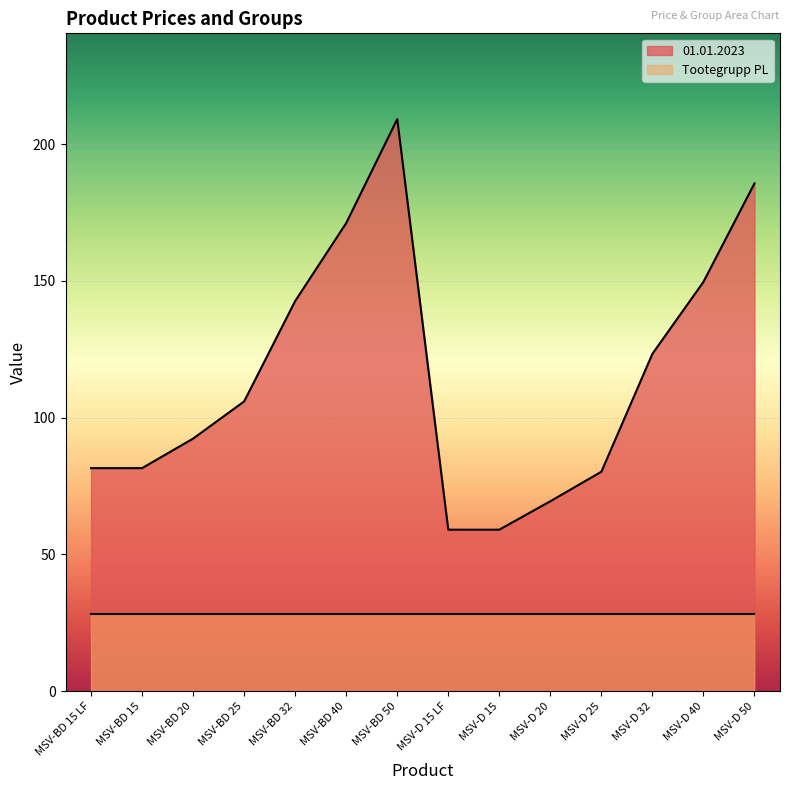

List the labels in order of value, largest first.

MSV-BD 50, MSV-D 50, MSV-BD 40, MSV-D 40, MSV-BD 32, MSV-D 32, MSV-BD 25, MSV-BD 20, MSV-BD 15 LF, MSV-BD 15, MSV-D 25, MSV-D 20, MSV-D 15 LF, MSV-D 15